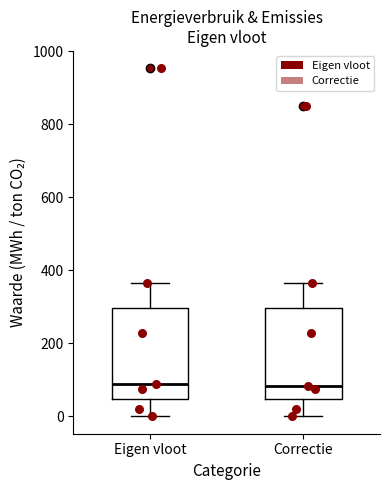

Reading left to right, read every box against the y-axis: the position of its median line, the range the box covers, and the ends of its whiskers. The values are not printed on the chart, so give them approximately, as read against the axis.

Eigen vloot: median 80, box 40 to 300, whiskers 0 to 360
Correctie: median 80, box 40 to 300, whiskers 0 to 360